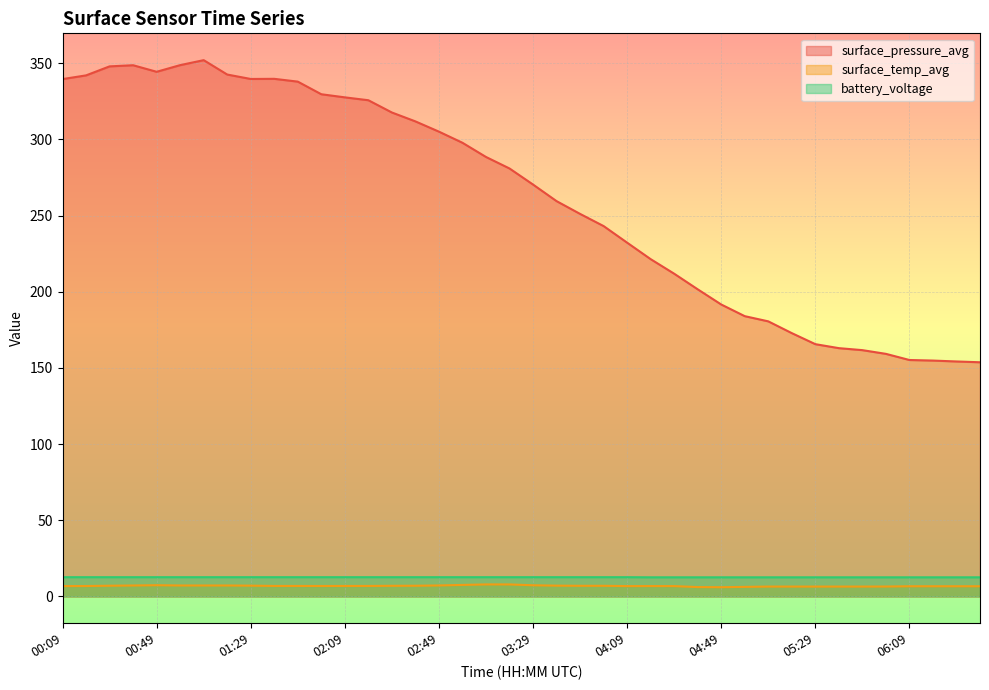

What is the average value of the surface_temp_avg series?

6.9